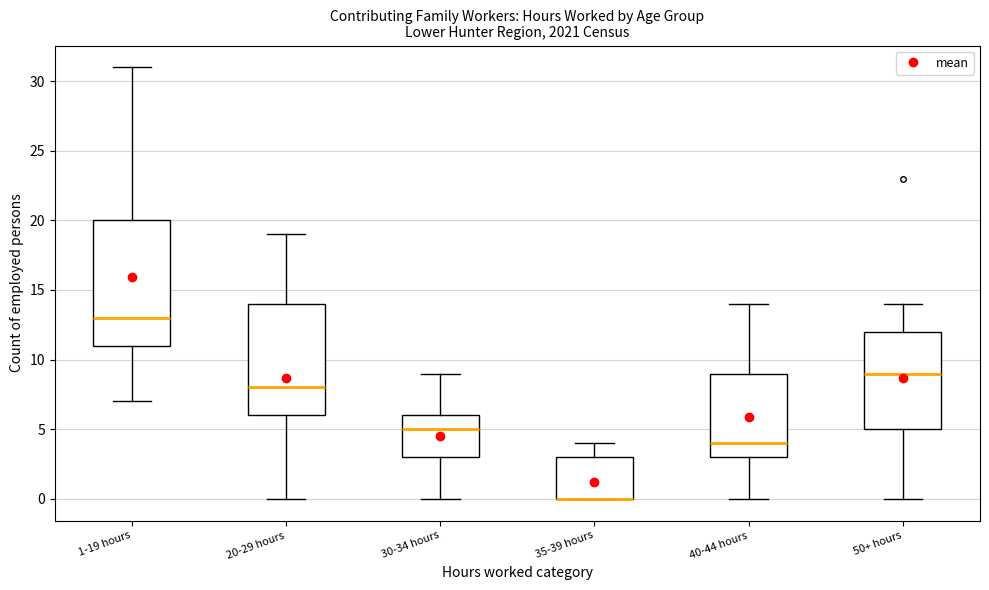

Where does the lower whisker of the box for 30-34 hours end on the y-axis? The values are not printed on the chart, so give them approximately, as read against the axis.

0